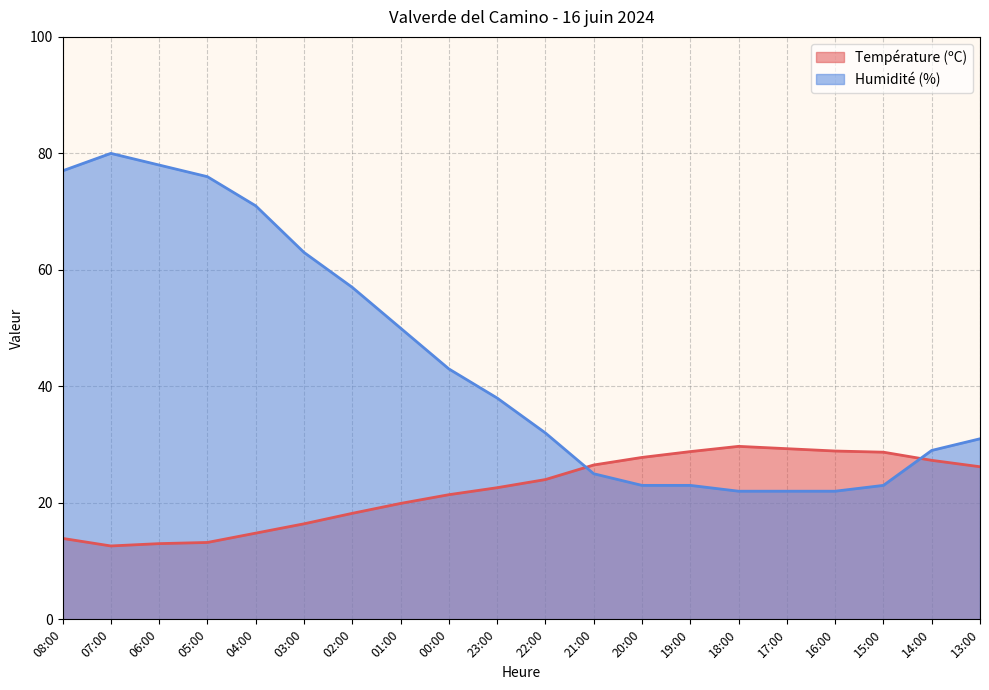

What is the label of the 19th point from the right?

07:00